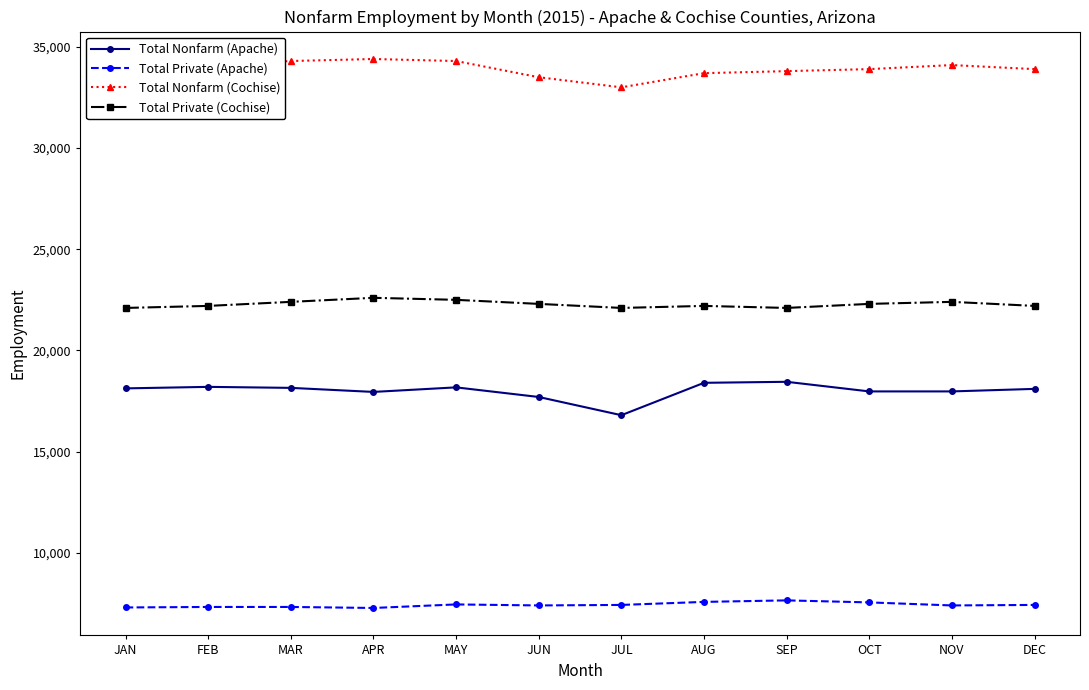

What is the spread (max minus min) of values at SEP?

26150